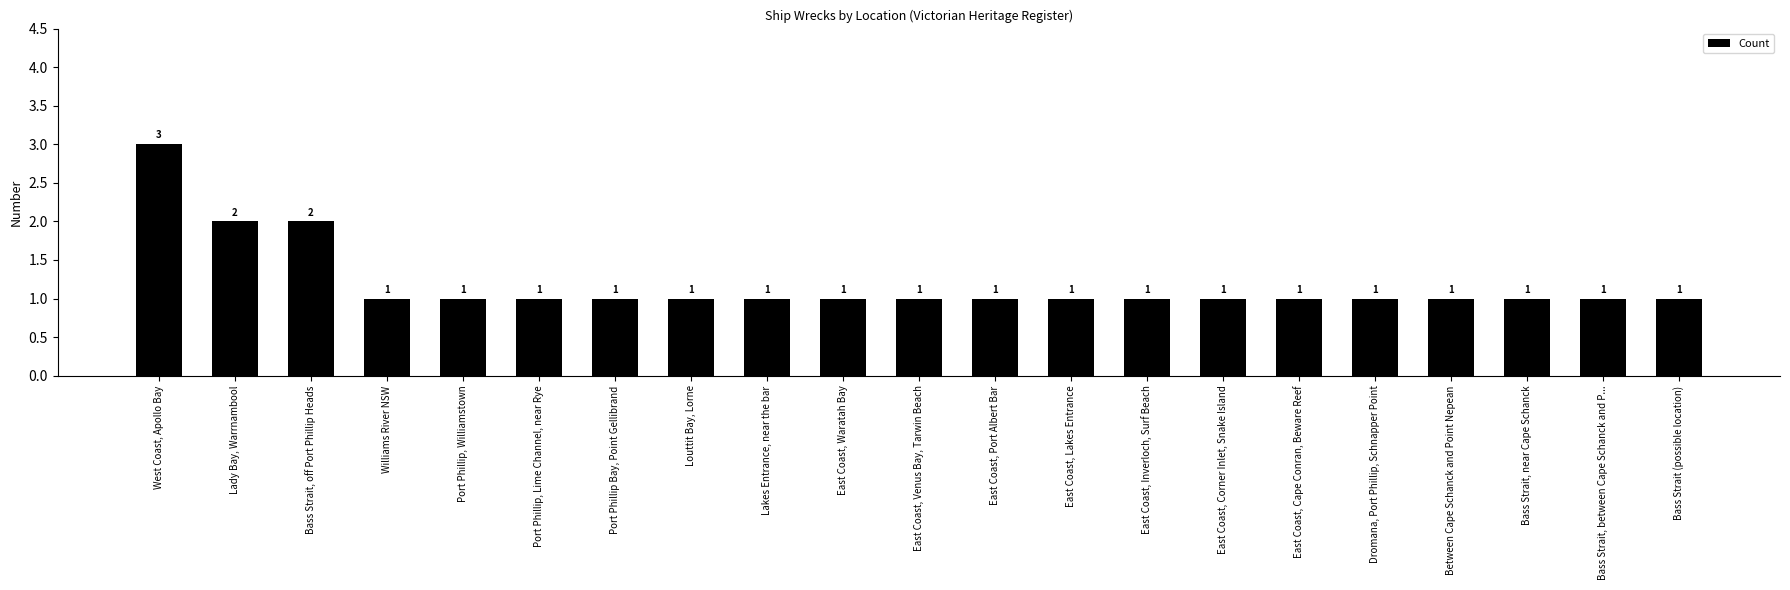

The value at Louttit Bay, Lorne is 2. True or false?

False